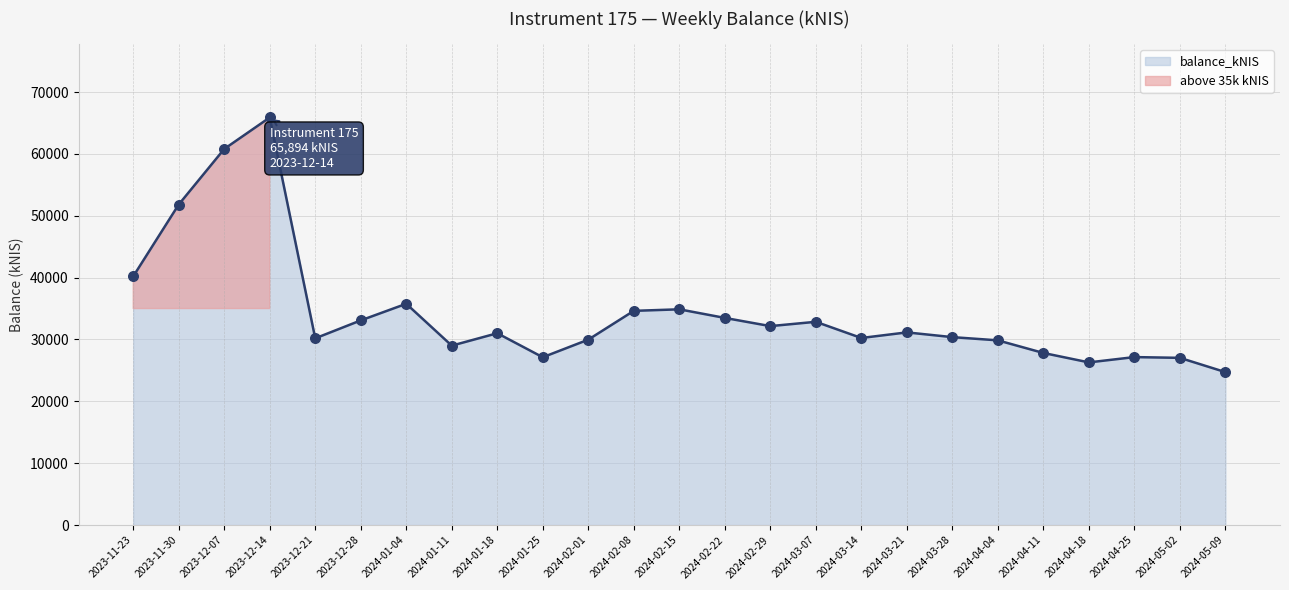

What is the ratio of the value at 2024-01-25 to the value at 2024-05-02?

1.0